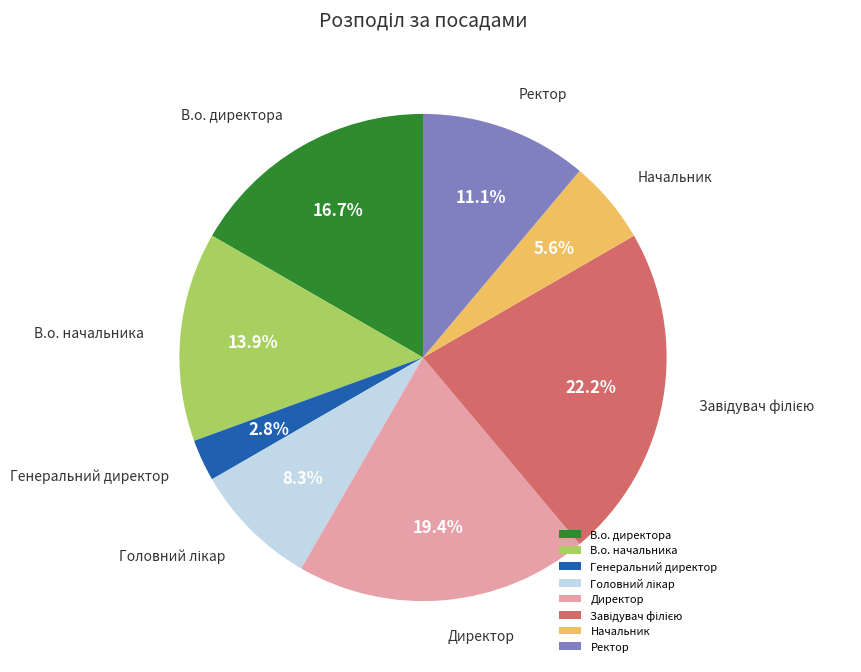

To the nearest percent, what is the average slice percentage?

12%